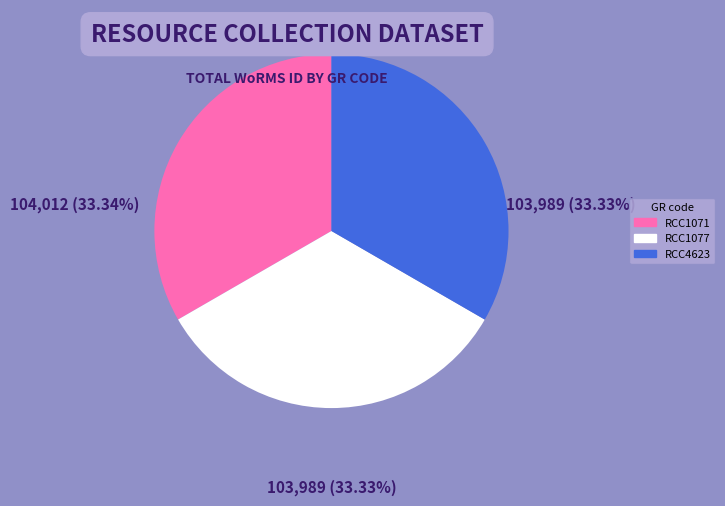

How many slices are in this pie chart?

3